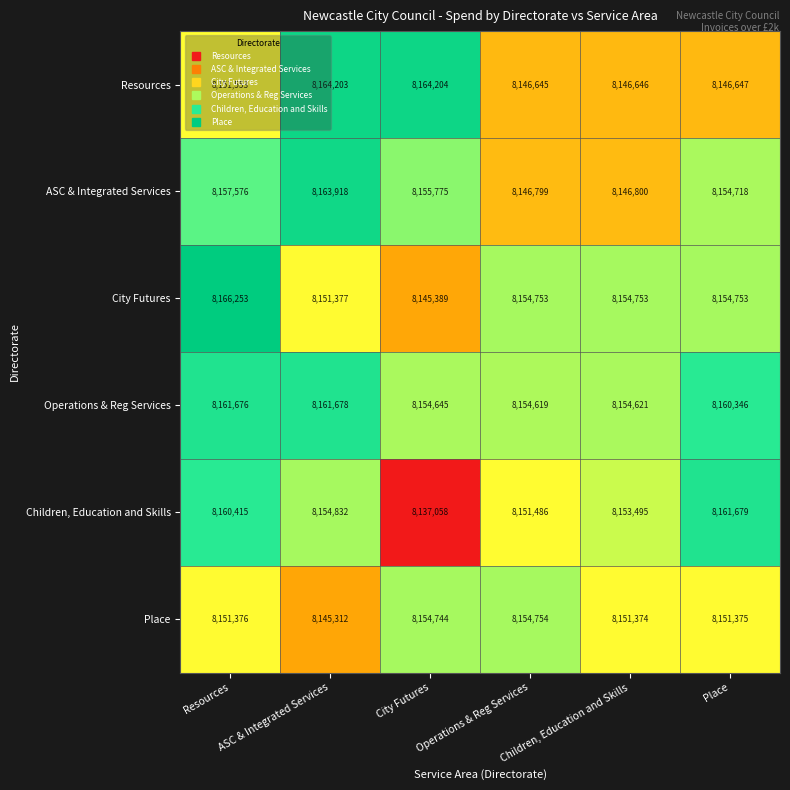

Is the value of Operations & Reg Services at City Futures greater than the value of Children, Education and Skills at Children, Education and Skills?

Yes